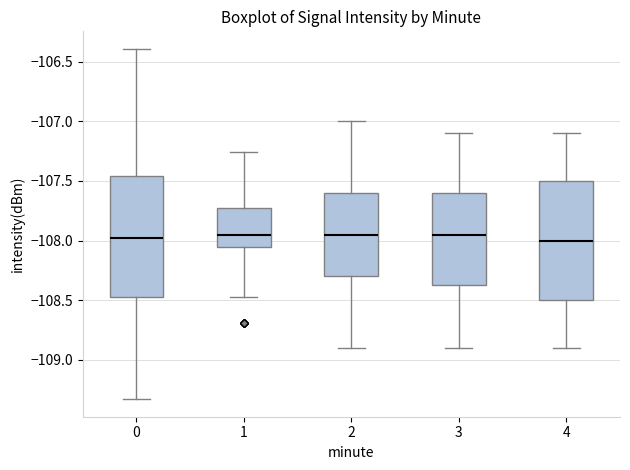

Where does the lower whisker of the box at x = 4 end on the y-axis? The values are not printed on the chart, so give them approximately, as read against the axis.

-108.90